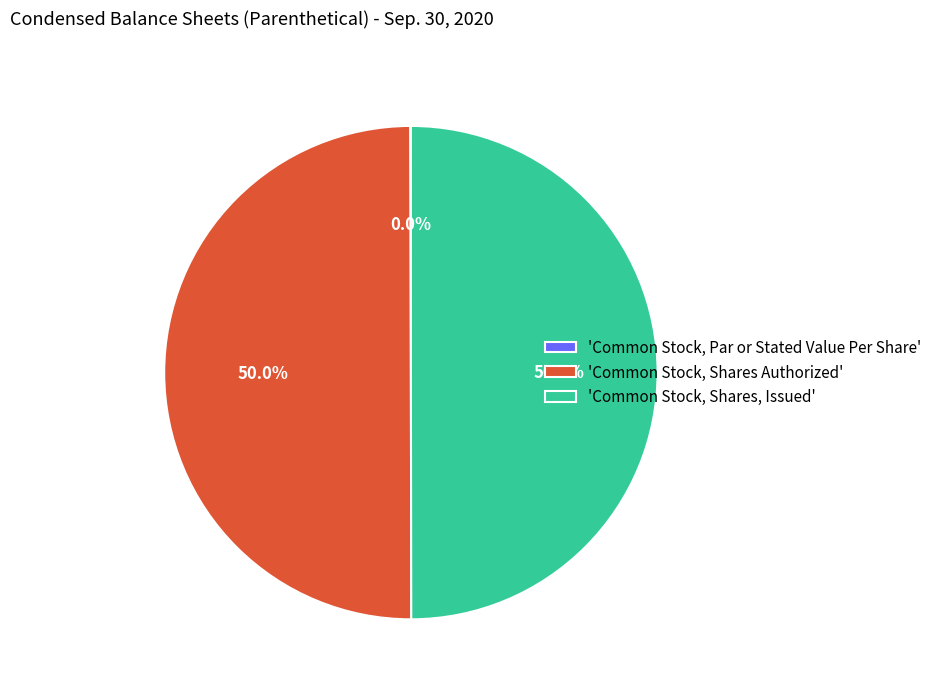

What percentage do 'Common Stock, Shares Authorized' and 'Common Stock, Shares, Issued' together represent?

100.0%